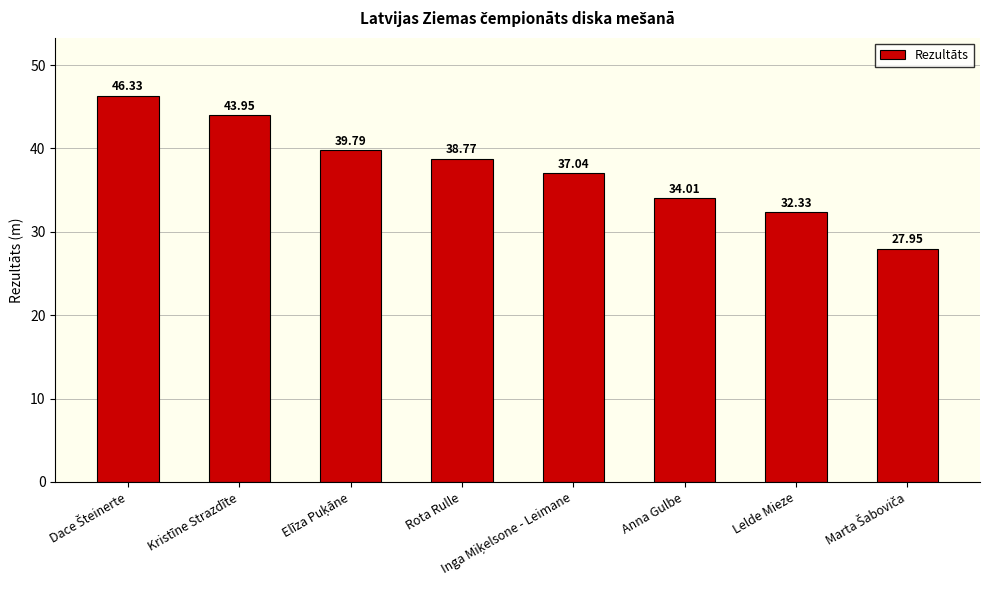

How many bars are there in total?

8